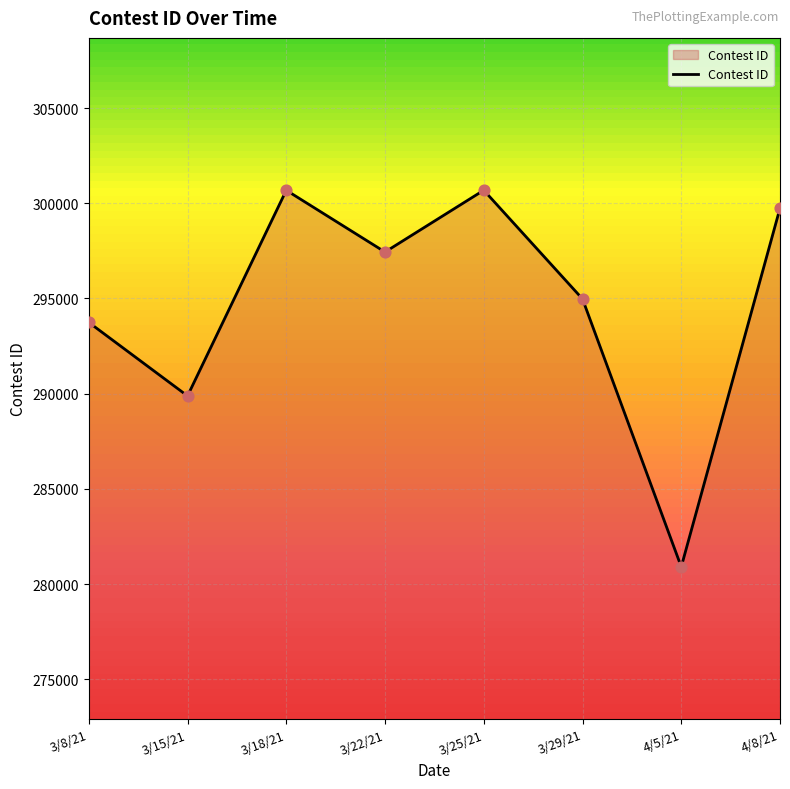

What is the ratio of the value at 3/15/21 to the value at 3/25/21?

1.0